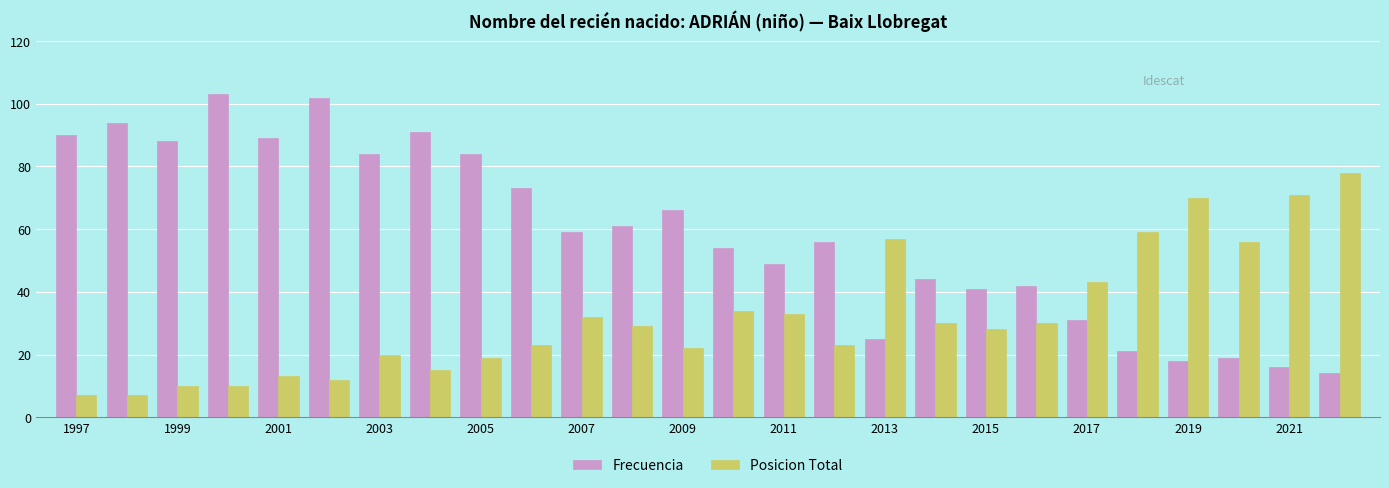

Which series has the largest total across all categories?

Frecuencia